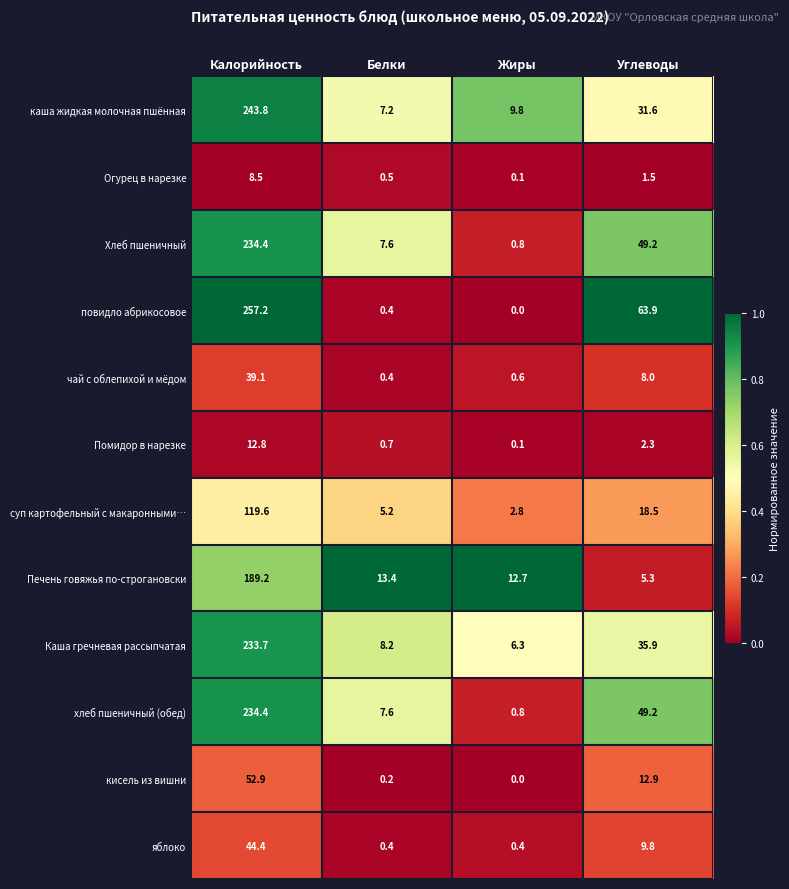

Where does the суп картофельный с макаронными… series first go above 18?

Калорийность